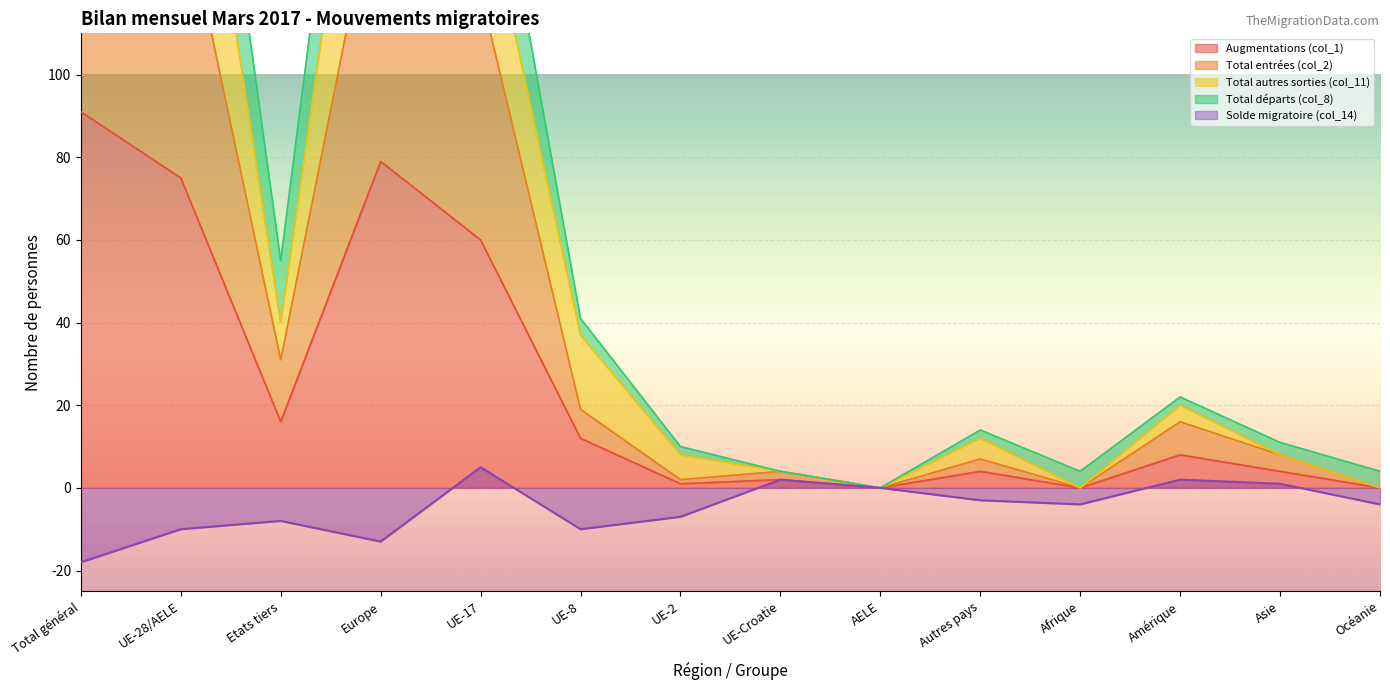

Rank the categories by Total autres sorties (col_11) value from lowest to highest.

AELE, Afrique, Océanie, UE-Croatie, UE-2, Asie, Autres pays, Amérique, UE-8, Etats tiers, UE-17, UE-28/AELE, Europe, Total général